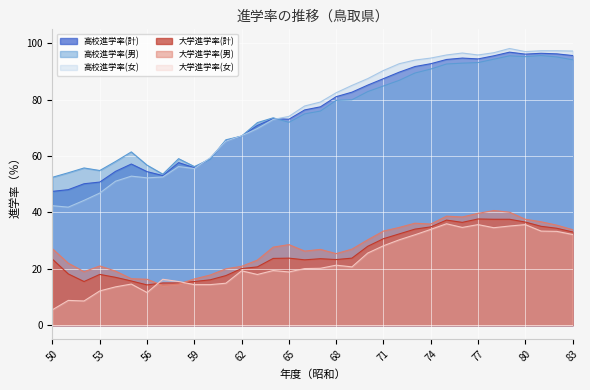

Reading left to right, transcribe all the data shown in this chart.

高校進学率(計): 50=47.5	51=48.1	52=50.2	53=50.8	54=54.6	55=57.2	56=54.5	57=53.1	58=57.7	59=55.9	60=59.1	61=65.5	62=67.1	63=70.9	64=73.3	65=73.1	66=76.4	67=77.5	68=81.1	69=82.7	70=85.2	71=87.5	72=89.8	73=91.8	74=92.8	75=94.3	76=94.8	77=94.5	78=95.6	79=96.9	80=96.2	81=96.5	82=96.3	83=95.7
高校進学率(男): 50=52.5	51=54.1	52=55.8	53=54.9	54=58.1	55=61.5	56=56.8	57=53.6	58=59.1	59=56.3	60=58.9	61=65.8	62=67.1	63=71.9	64=73.6	65=72.0	66=75.0	67=76.0	68=79.8	69=80.0	70=82.9	71=84.9	72=86.9	73=89.5	74=90.9	75=92.7	76=93.0	77=93.2	78=94.4	79=95.6	80=95.3	81=95.7	82=95.2	83=94.2
高校進学率(女): 50=42.4	51=41.9	52=44.3	53=46.9	54=51.1	55=52.9	56=52.3	57=52.6	58=56.3	59=55.6	60=59.4	61=65.3	62=67.2	63=69.8	64=73.0	65=74.1	66=77.8	67=79.2	68=82.5	69=85.1	70=87.5	71=90.4	72=92.8	73=94.1	74=94.8	75=95.9	76=96.6	77=95.9	78=96.7	79=98.2	80=97.1	81=97.4	82=97.4	83=97.3
大学進学率(計): 50=23.4	51=18.2	52=15.5	53=18.0	54=17.0	55=15.7	56=14.3	57=15.0	58=15.0	59=15.5	60=16.1	61=17.6	62=20.1	63=20.7	64=23.7	65=23.8	66=23.2	67=23.6	68=23.3	69=23.8	70=28.0	71=30.7	72=32.4	73=34.1	74=34.9	75=37.3	76=36.5	77=37.7	78=37.6	79=37.6	80=36.6	81=35.1	82=34.4	83=33.1
大学進学率(男): 50=27.1	51=22.0	52=19.0	53=21.0	54=19.2	55=16.5	56=16.3	57=14.1	58=14.6	59=16.4	60=17.8	61=20.0	62=20.9	63=23.1	64=27.7	65=28.6	66=26.3	67=26.9	68=25.4	69=27.0	70=30.3	71=33.4	72=34.7	73=36.2	74=35.9	75=38.7	76=38.4	77=39.7	78=40.7	79=40.1	80=37.6	81=36.7	82=35.5	83=33.9
大学進学率(女): 50=5.5	51=8.8	52=8.6	53=12.2	54=13.6	55=14.6	56=11.6	57=16.3	58=15.5	59=14.4	60=14.4	61=14.9	62=19.3	63=18.0	64=19.4	65=18.9	66=20.1	67=20.2	68=21.3	69=20.7	70=25.6	71=28.2	72=30.3	73=32.1	74=34.0	75=36.0	76=34.7	77=35.7	78=34.6	79=35.2	80=35.7	81=33.4	82=33.3	83=32.2